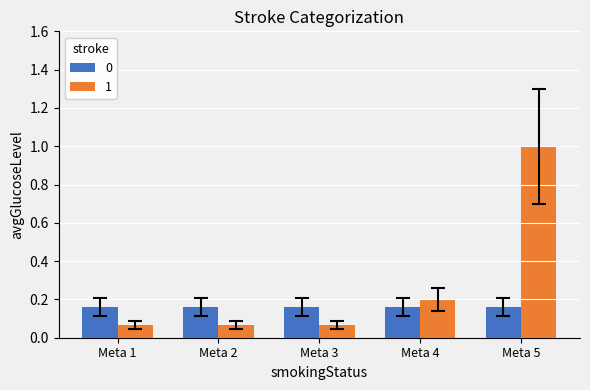

Are the bars grouped side by side (vs. stacked)?

Yes